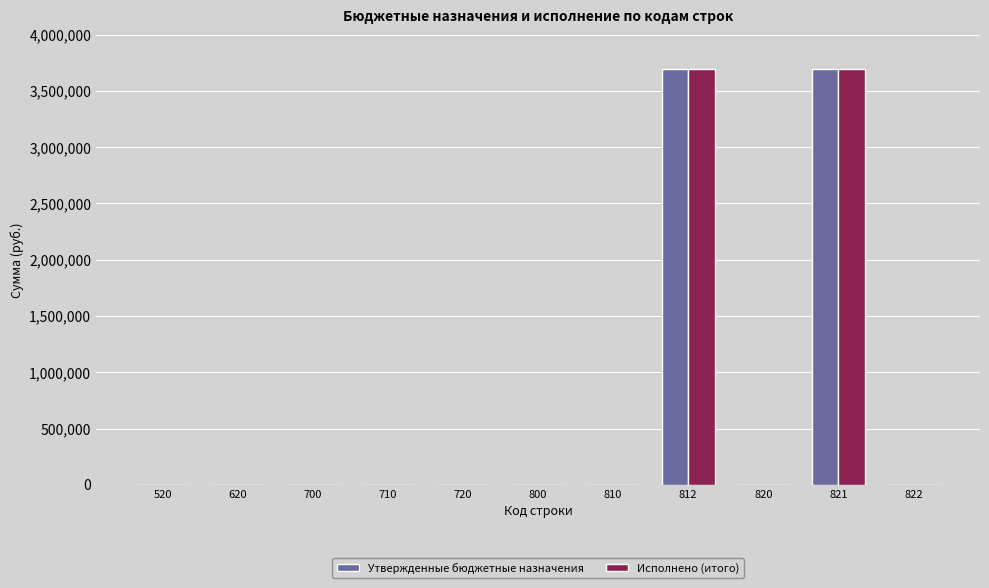

What is the average value of the Исполнено (итого) series?

671370.4